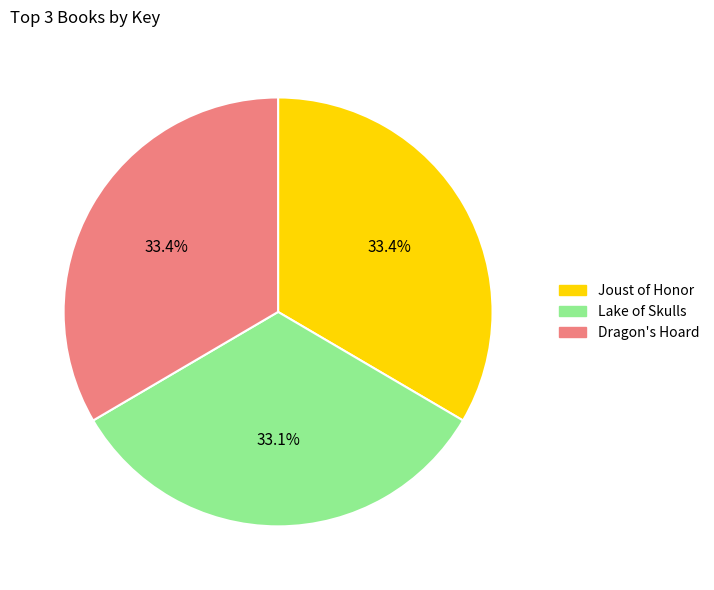

Approximately how many times larger is the value at Dragon's Hoard compared to Joust of Honor?

1.0